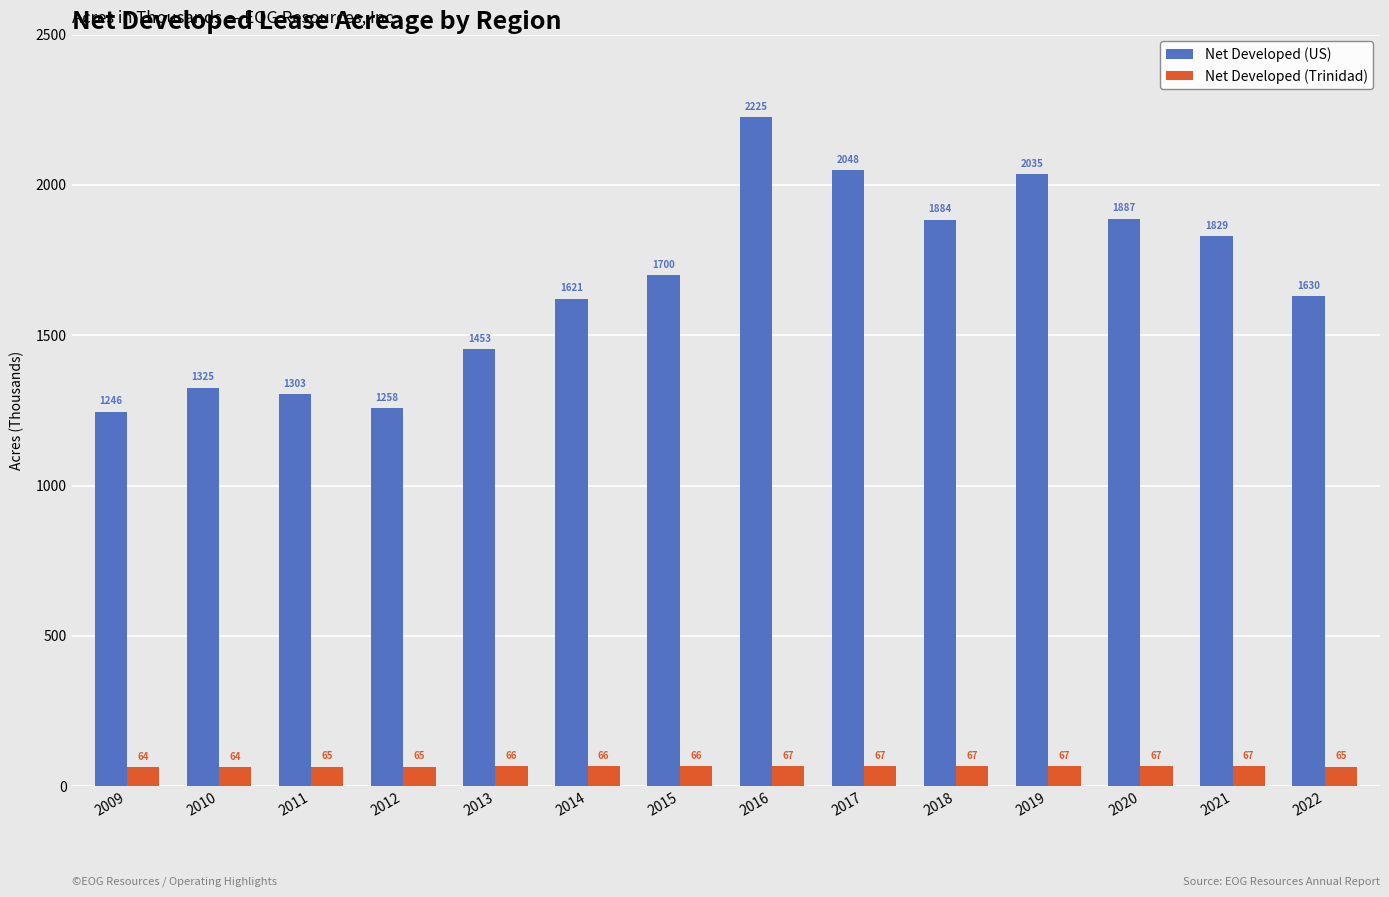

What is the spread (max minus min) of values at 2010?

1261